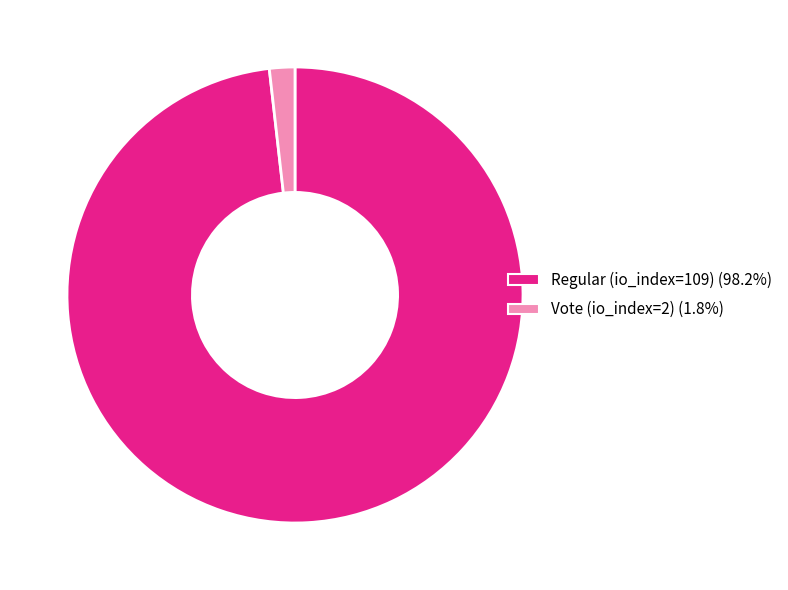

Is it true that Vote (io_index=2) is 2% of the pie?

True